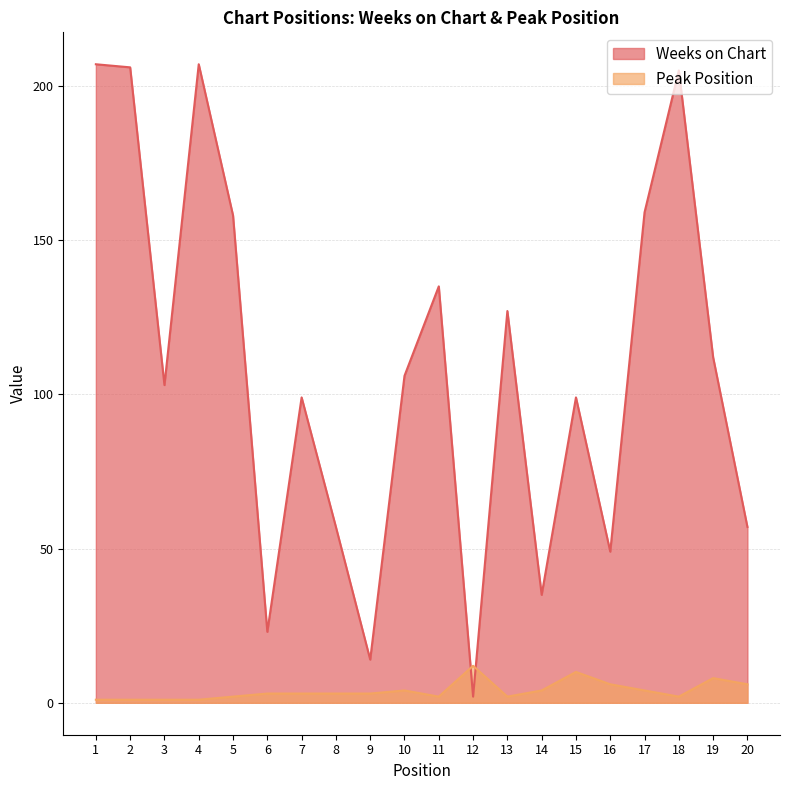

What is the value of the Peak Position point at the 15th from the left?

10